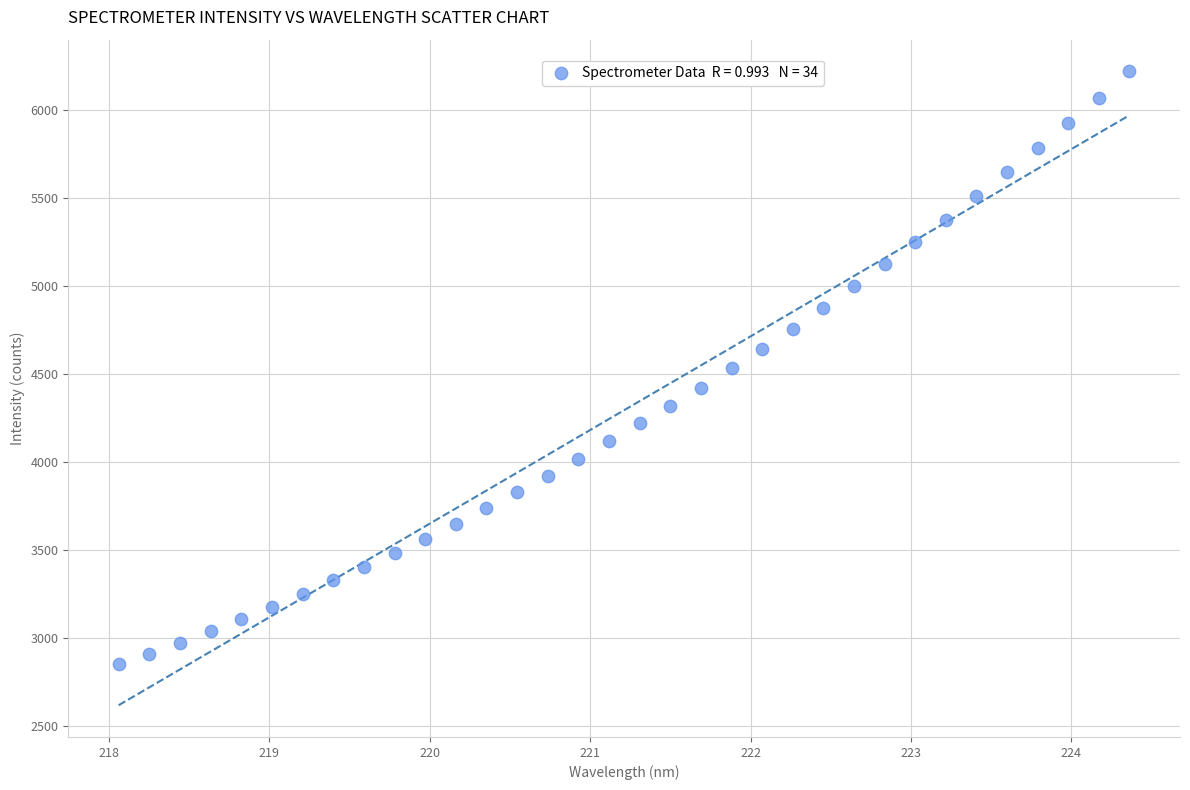

What is the range of X values (max minus min)?

6.3